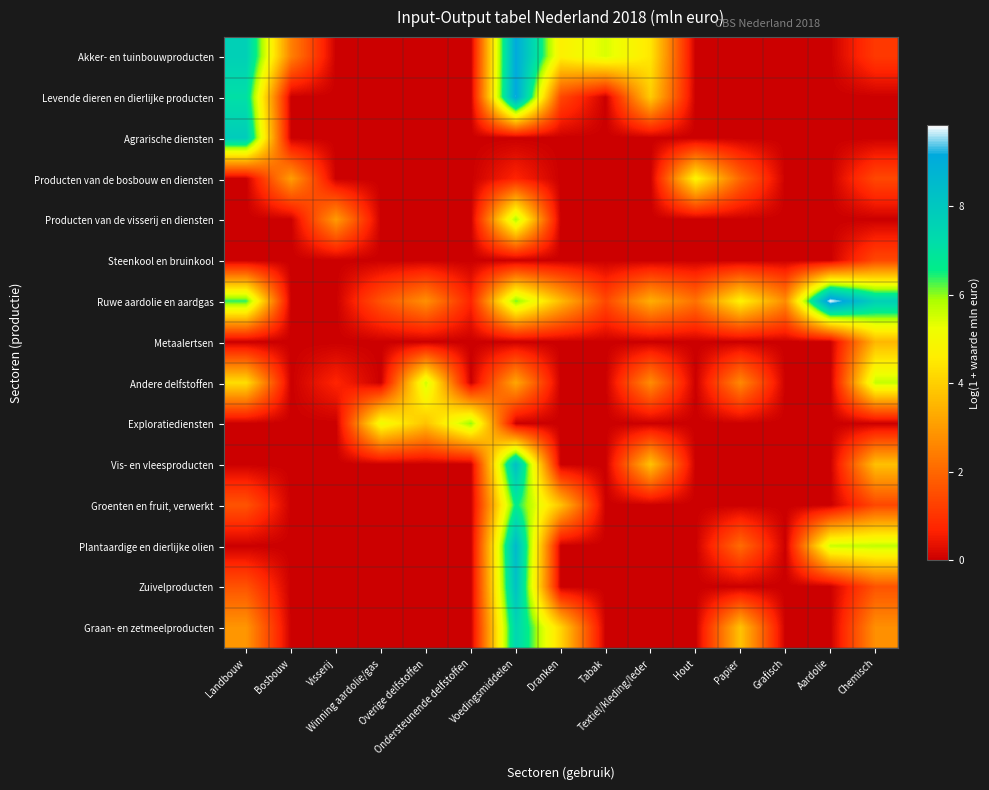

What is the difference between the highest and lowest values at Overige delfstoffen?

5.6